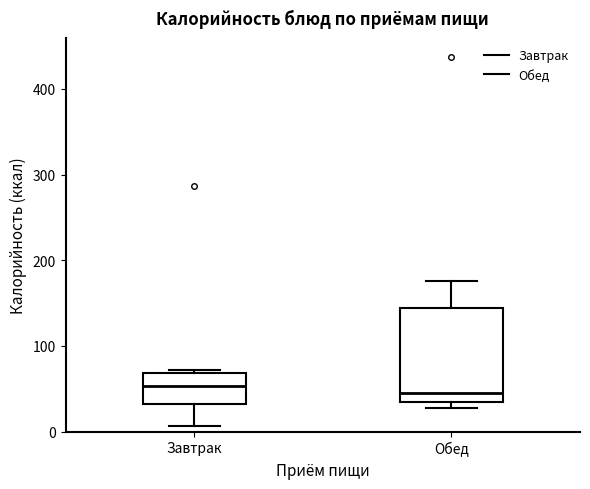

Where is the lower edge of the box for Обед on the y-axis? The values are not printed on the chart, so give them approximately, as read against the axis.

30